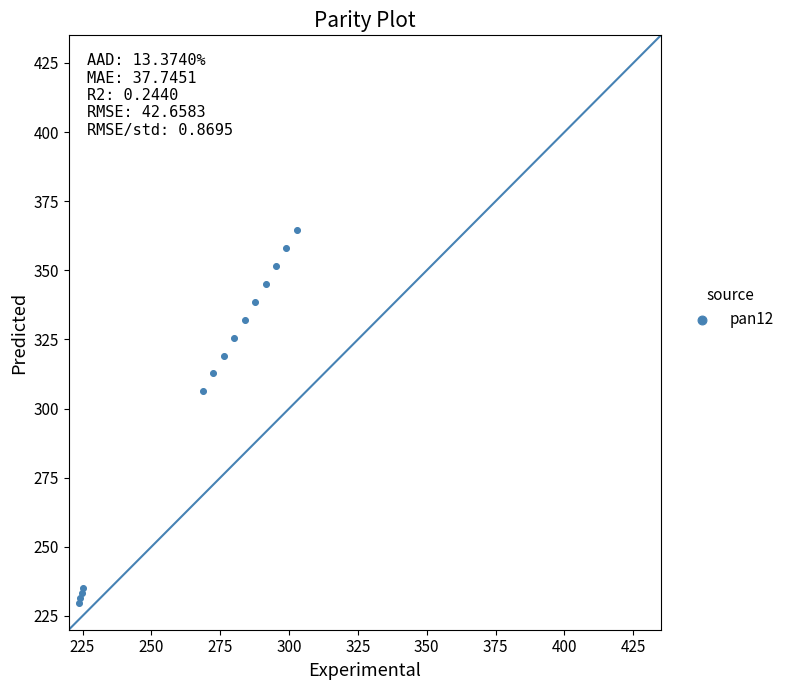

What Y value in the scatter plot is closest to 297?

306.2